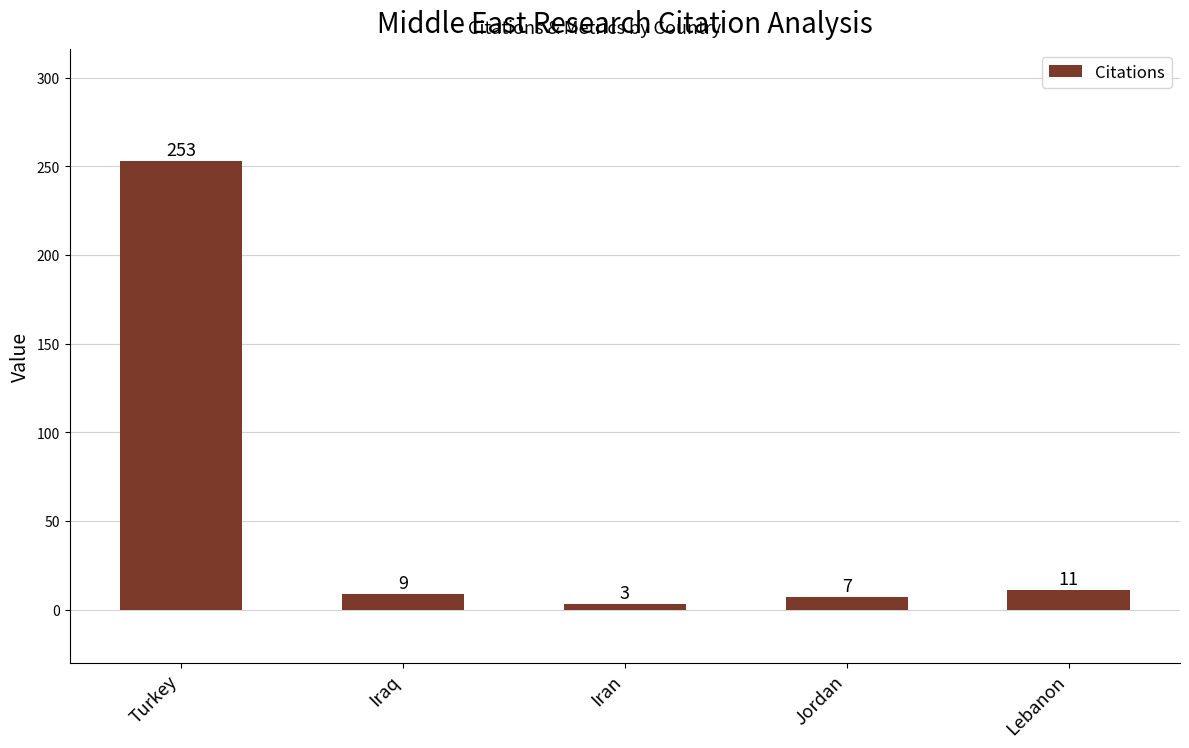

At which label is the value closest to 128?

Lebanon